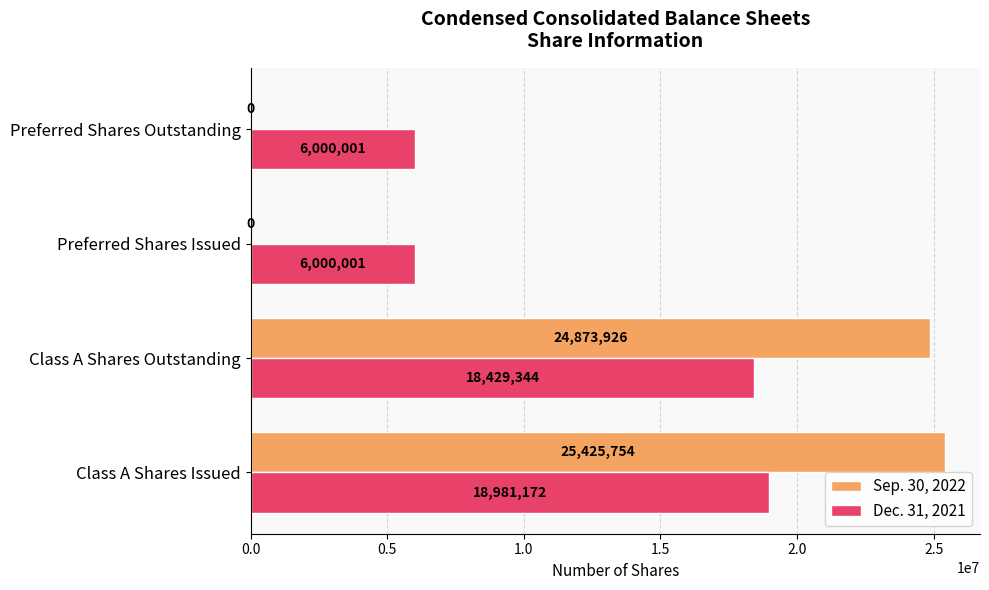

What are all the series names shown in the legend?

Sep. 30, 2022, Dec. 31, 2021